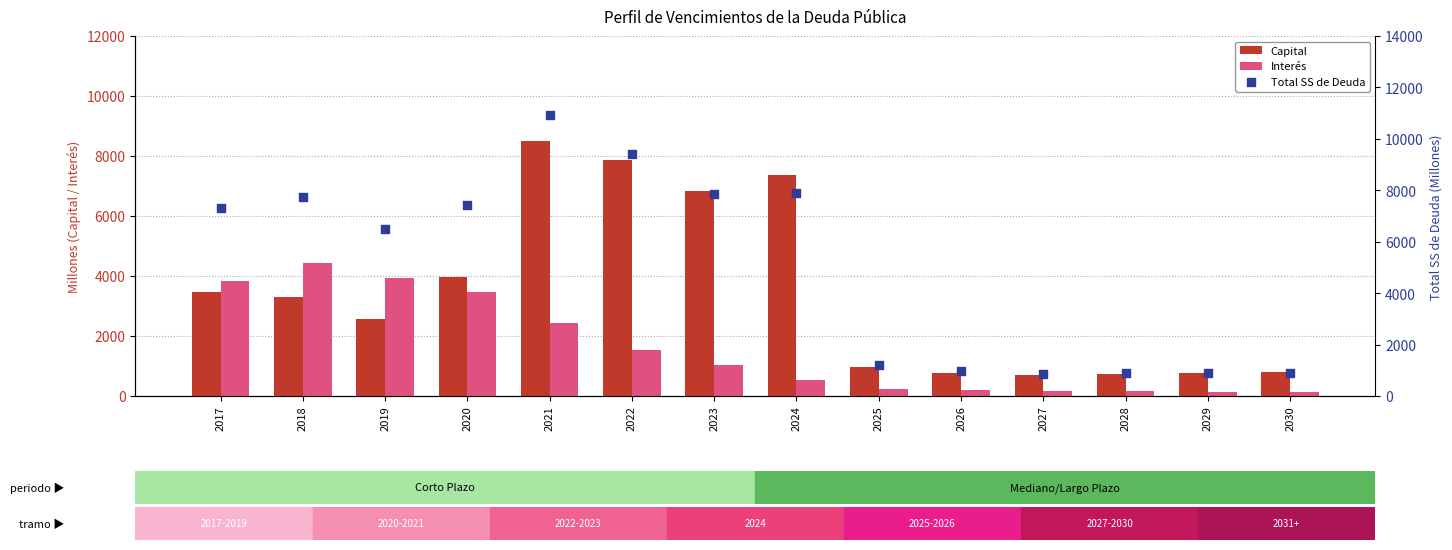

Which series reaches the minimum Y coordinate?

Interés